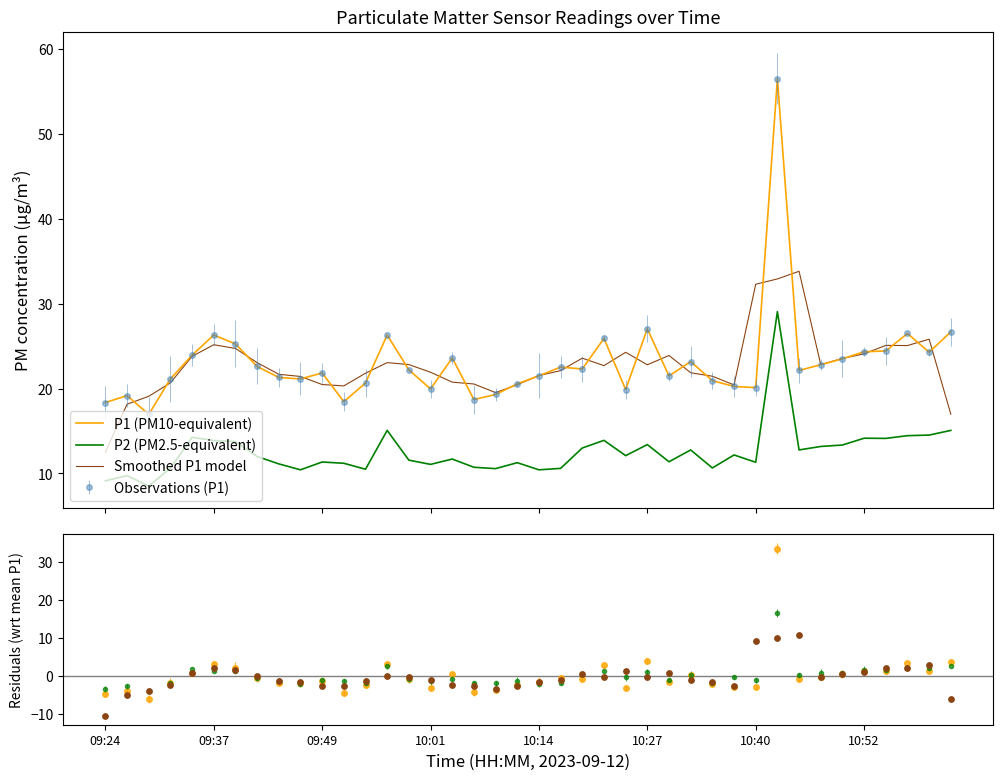

Is the value of P1 (PM10-equivalent) at 10:01 greater than the value of Smoothed residuals at 10:40?

Yes